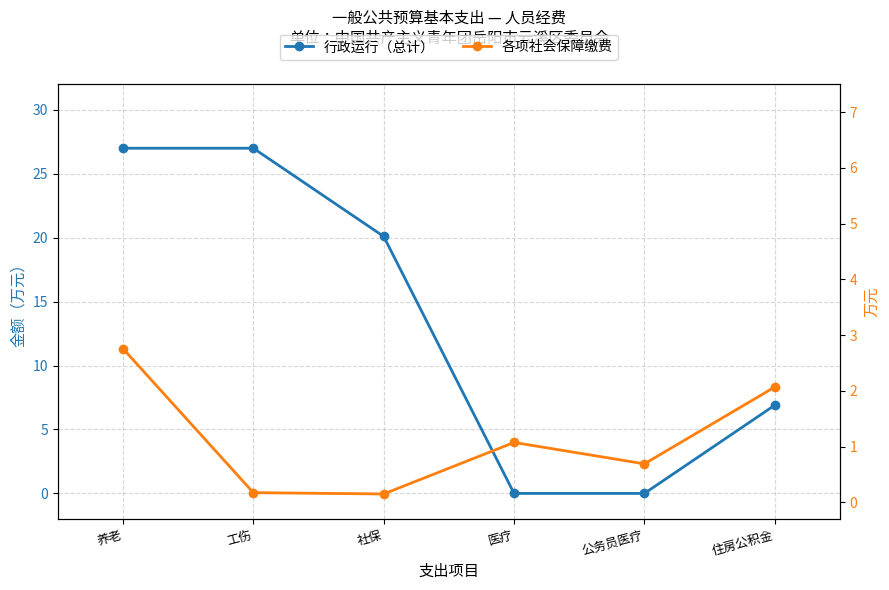

Reading right to left, extract all data points from this chart.

行政运行（总计）: 住房公积金=6.9	公务员医疗=0.0	医疗=0.0	社保=20.1	工伤=27.0	养老=27.0
各项社会保障缴费: 住房公积金=2.1	公务员医疗=0.7	医疗=1.1	社保=0.1	工伤=0.2	养老=2.8